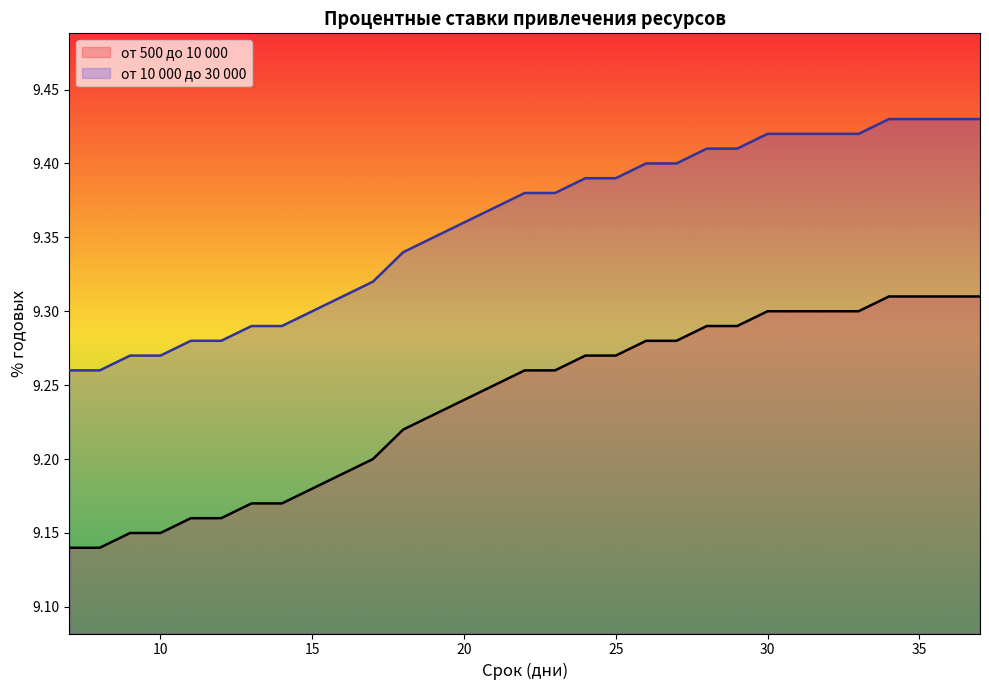

How many lines are shown in the chart?

2